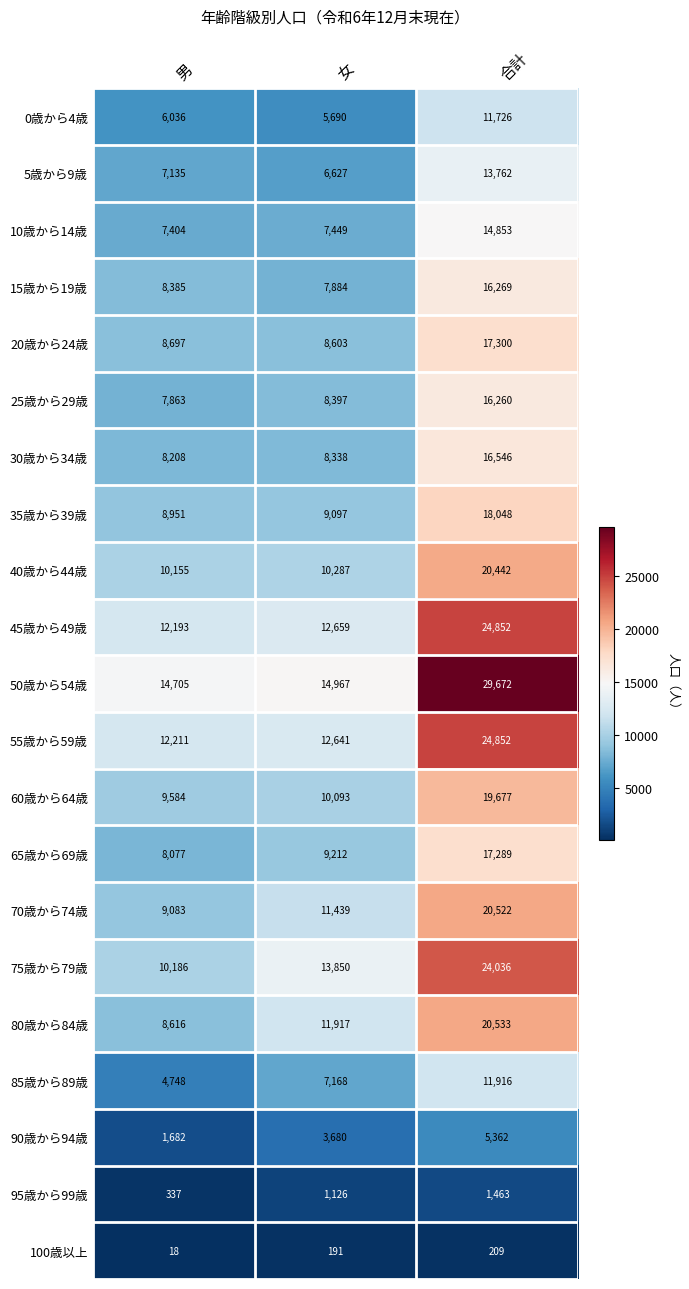

Where is 70歳から74歳 nearest to the value 14802?

女